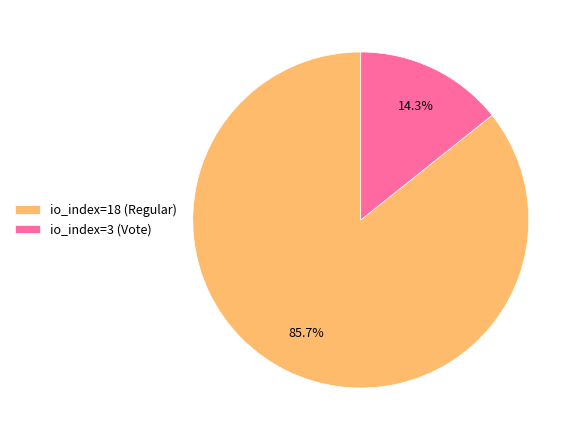

To the nearest percent, what percentage of the pie is io_index=3 (Vote)?

14%